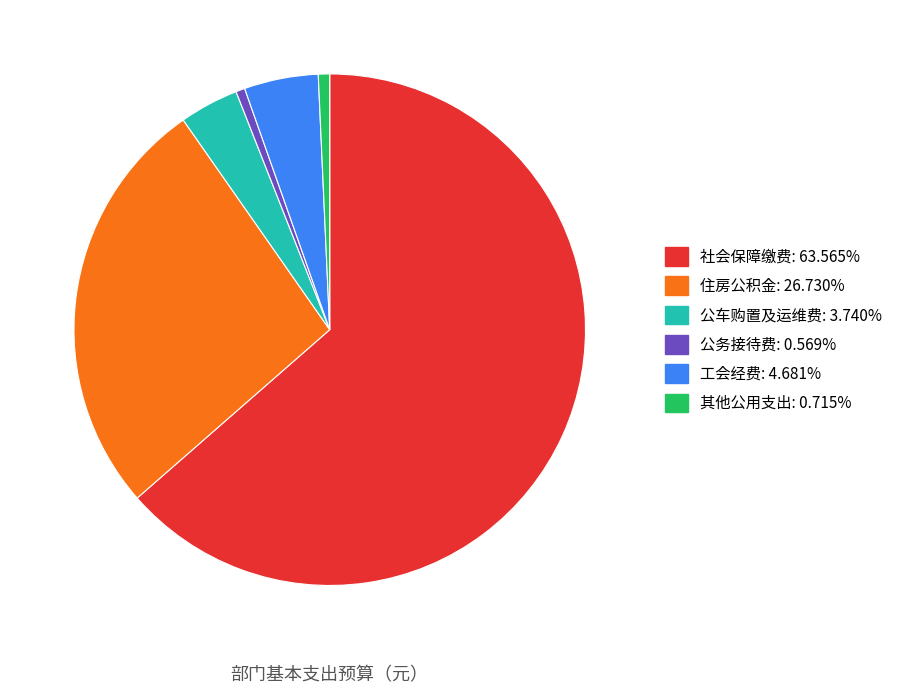

Which category accounts for the majority?

社会保障缴费